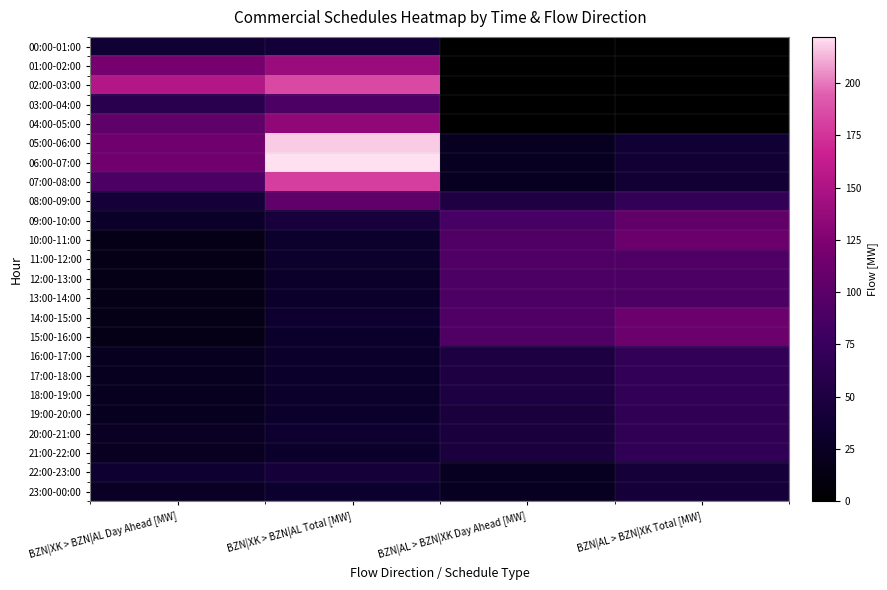

Reading right to left, transcribe all the data shown in this chart.

00:00-01:00: BZN|AL > BZN|XK Total [MW]=0	BZN|AL > BZN|XK Day Ahead [MW]=0	BZN|XK > BZN|AL Total [MW]=41	BZN|XK > BZN|AL Day Ahead [MW]=37
01:00-02:00: BZN|AL > BZN|XK Total [MW]=0	BZN|AL > BZN|XK Day Ahead [MW]=0	BZN|XK > BZN|AL Total [MW]=139	BZN|XK > BZN|AL Day Ahead [MW]=119
02:00-03:00: BZN|AL > BZN|XK Total [MW]=0	BZN|AL > BZN|XK Day Ahead [MW]=0	BZN|XK > BZN|AL Total [MW]=185	BZN|XK > BZN|AL Day Ahead [MW]=153
03:00-04:00: BZN|AL > BZN|XK Total [MW]=0	BZN|AL > BZN|XK Day Ahead [MW]=0	BZN|XK > BZN|AL Total [MW]=91	BZN|XK > BZN|AL Day Ahead [MW]=61
04:00-05:00: BZN|AL > BZN|XK Total [MW]=0	BZN|AL > BZN|XK Day Ahead [MW]=0	BZN|XK > BZN|AL Total [MW]=134	BZN|XK > BZN|AL Day Ahead [MW]=104
05:00-06:00: BZN|AL > BZN|XK Total [MW]=38	BZN|AL > BZN|XK Day Ahead [MW]=23	BZN|XK > BZN|AL Total [MW]=217	BZN|XK > BZN|AL Day Ahead [MW]=114
06:00-07:00: BZN|AL > BZN|XK Total [MW]=38	BZN|AL > BZN|XK Day Ahead [MW]=23	BZN|XK > BZN|AL Total [MW]=222	BZN|XK > BZN|AL Day Ahead [MW]=114
07:00-08:00: BZN|AL > BZN|XK Total [MW]=39	BZN|AL > BZN|XK Day Ahead [MW]=23	BZN|XK > BZN|AL Total [MW]=180	BZN|XK > BZN|AL Day Ahead [MW]=90
08:00-09:00: BZN|AL > BZN|XK Total [MW]=70	BZN|AL > BZN|XK Day Ahead [MW]=52	BZN|XK > BZN|AL Total [MW]=104	BZN|XK > BZN|AL Day Ahead [MW]=43
09:00-10:00: BZN|AL > BZN|XK Total [MW]=105	BZN|AL > BZN|XK Day Ahead [MW]=86	BZN|XK > BZN|AL Total [MW]=45	BZN|XK > BZN|AL Day Ahead [MW]=29
10:00-11:00: BZN|AL > BZN|XK Total [MW]=111	BZN|AL > BZN|XK Day Ahead [MW]=92	BZN|XK > BZN|AL Total [MW]=32	BZN|XK > BZN|AL Day Ahead [MW]=17
11:00-12:00: BZN|AL > BZN|XK Total [MW]=92	BZN|AL > BZN|XK Day Ahead [MW]=92	BZN|XK > BZN|AL Total [MW]=32	BZN|XK > BZN|AL Day Ahead [MW]=17
12:00-13:00: BZN|AL > BZN|XK Total [MW]=90	BZN|AL > BZN|XK Day Ahead [MW]=90	BZN|XK > BZN|AL Total [MW]=30	BZN|XK > BZN|AL Day Ahead [MW]=17
13:00-14:00: BZN|AL > BZN|XK Total [MW]=90	BZN|AL > BZN|XK Day Ahead [MW]=90	BZN|XK > BZN|AL Total [MW]=31	BZN|XK > BZN|AL Day Ahead [MW]=17
14:00-15:00: BZN|AL > BZN|XK Total [MW]=112	BZN|AL > BZN|XK Day Ahead [MW]=92	BZN|XK > BZN|AL Total [MW]=34	BZN|XK > BZN|AL Day Ahead [MW]=17
15:00-16:00: BZN|AL > BZN|XK Total [MW]=112	BZN|AL > BZN|XK Day Ahead [MW]=92	BZN|XK > BZN|AL Total [MW]=31	BZN|XK > BZN|AL Day Ahead [MW]=17
16:00-17:00: BZN|AL > BZN|XK Total [MW]=70	BZN|AL > BZN|XK Day Ahead [MW]=50	BZN|XK > BZN|AL Total [MW]=31	BZN|XK > BZN|AL Day Ahead [MW]=22
17:00-18:00: BZN|AL > BZN|XK Total [MW]=71	BZN|AL > BZN|XK Day Ahead [MW]=51	BZN|XK > BZN|AL Total [MW]=31	BZN|XK > BZN|AL Day Ahead [MW]=22
18:00-19:00: BZN|AL > BZN|XK Total [MW]=70	BZN|AL > BZN|XK Day Ahead [MW]=50	BZN|XK > BZN|AL Total [MW]=31	BZN|XK > BZN|AL Day Ahead [MW]=22
19:00-20:00: BZN|AL > BZN|XK Total [MW]=67	BZN|AL > BZN|XK Day Ahead [MW]=47	BZN|XK > BZN|AL Total [MW]=31	BZN|XK > BZN|AL Day Ahead [MW]=22
20:00-21:00: BZN|AL > BZN|XK Total [MW]=66	BZN|AL > BZN|XK Day Ahead [MW]=46	BZN|XK > BZN|AL Total [MW]=34	BZN|XK > BZN|AL Day Ahead [MW]=25
21:00-22:00: BZN|AL > BZN|XK Total [MW]=66	BZN|AL > BZN|XK Day Ahead [MW]=46	BZN|XK > BZN|AL Total [MW]=31	BZN|XK > BZN|AL Day Ahead [MW]=24
22:00-23:00: BZN|AL > BZN|XK Total [MW]=43	BZN|AL > BZN|XK Day Ahead [MW]=23	BZN|XK > BZN|AL Total [MW]=43	BZN|XK > BZN|AL Day Ahead [MW]=36
23:00-00:00: BZN|AL > BZN|XK Total [MW]=43	BZN|AL > BZN|XK Day Ahead [MW]=23	BZN|XK > BZN|AL Total [MW]=33	BZN|XK > BZN|AL Day Ahead [MW]=27